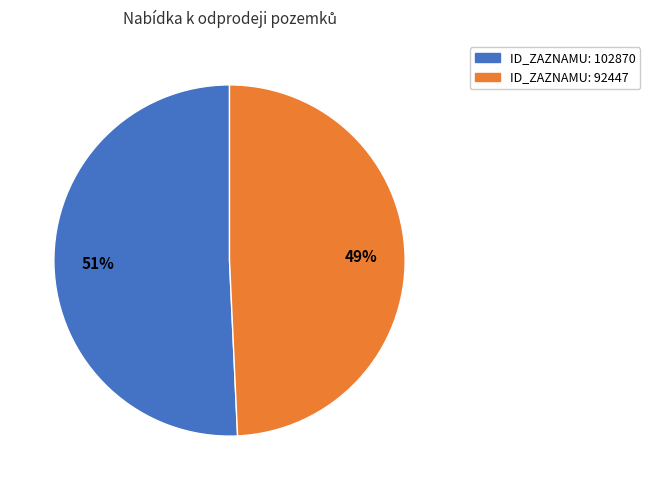

To the nearest percent, what is the average slice percentage?

50%